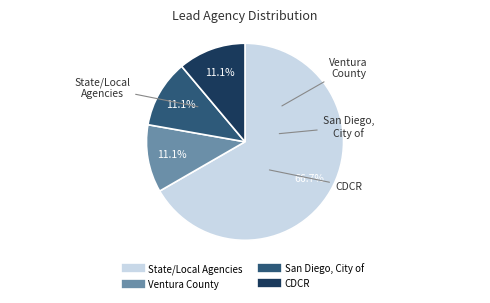

Does any single category account for the majority?

Yes